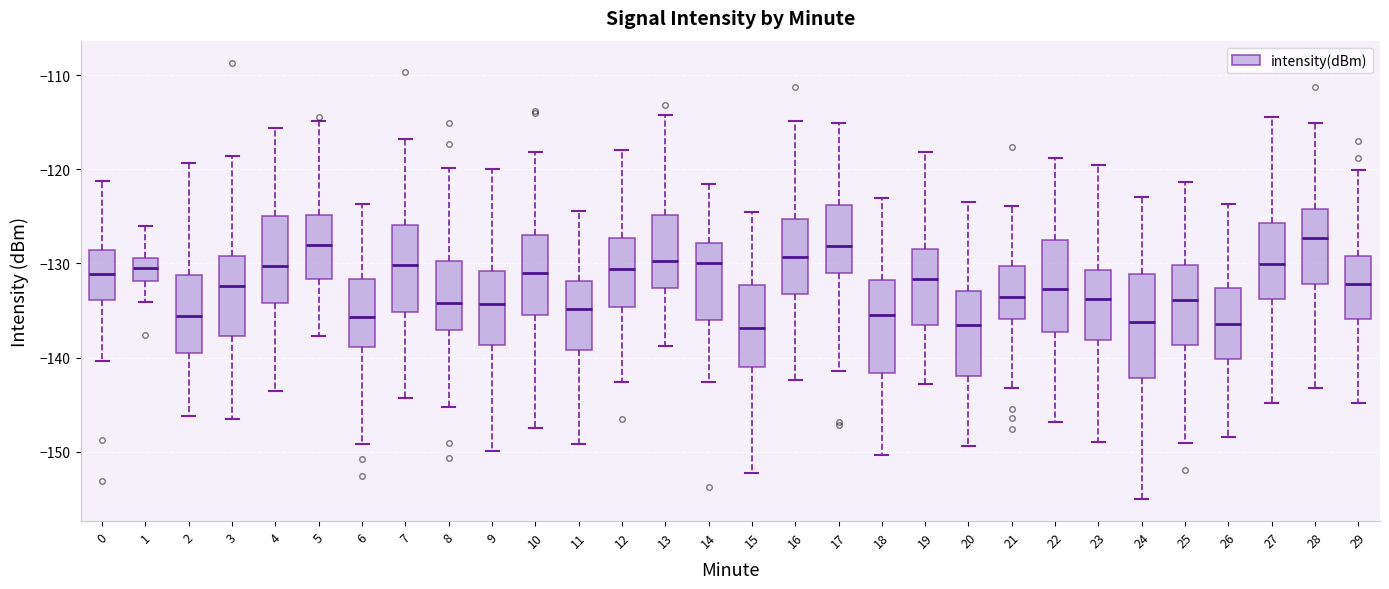

Where is the lower edge of the box at x = 16 on the y-axis? The values are not printed on the chart, so give them approximately, as read against the axis.

-133